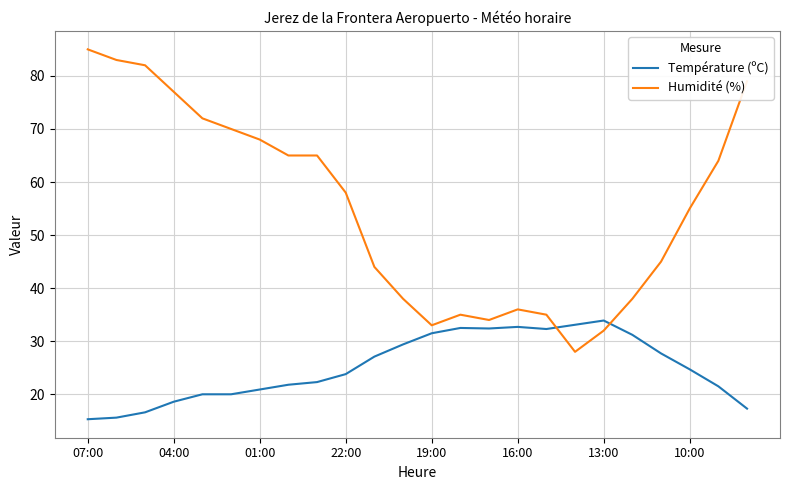

True or false: Humidité (%) and Température (ºC) intersect in this chart.

True